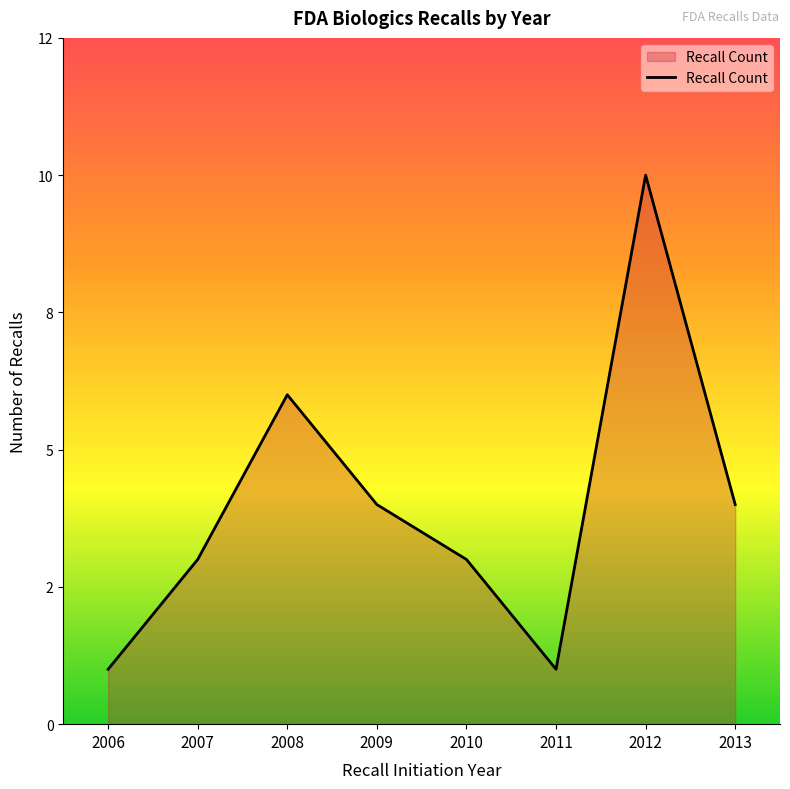

Which label corresponds to the largest value in the chart?

2012